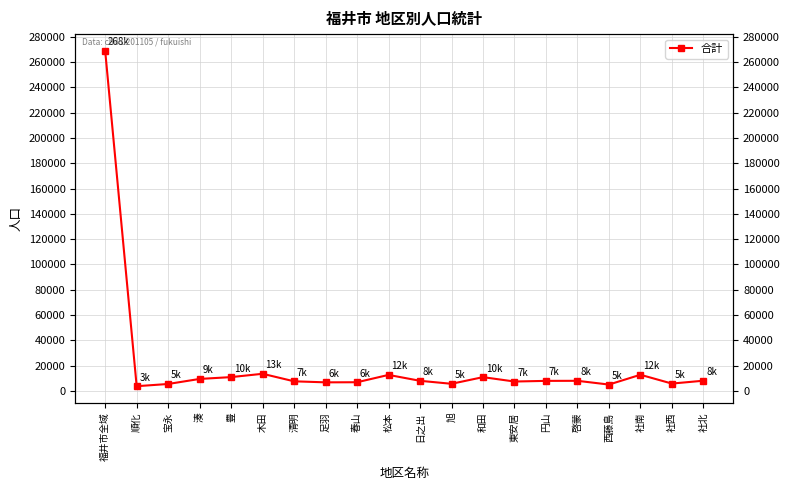

How many values are below 8000?

10